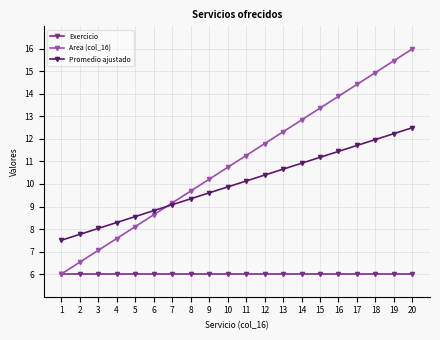

Rank the series by their maximum value, from highest to lowest.

Area (col_16), Promedio ajustado, Exercicio